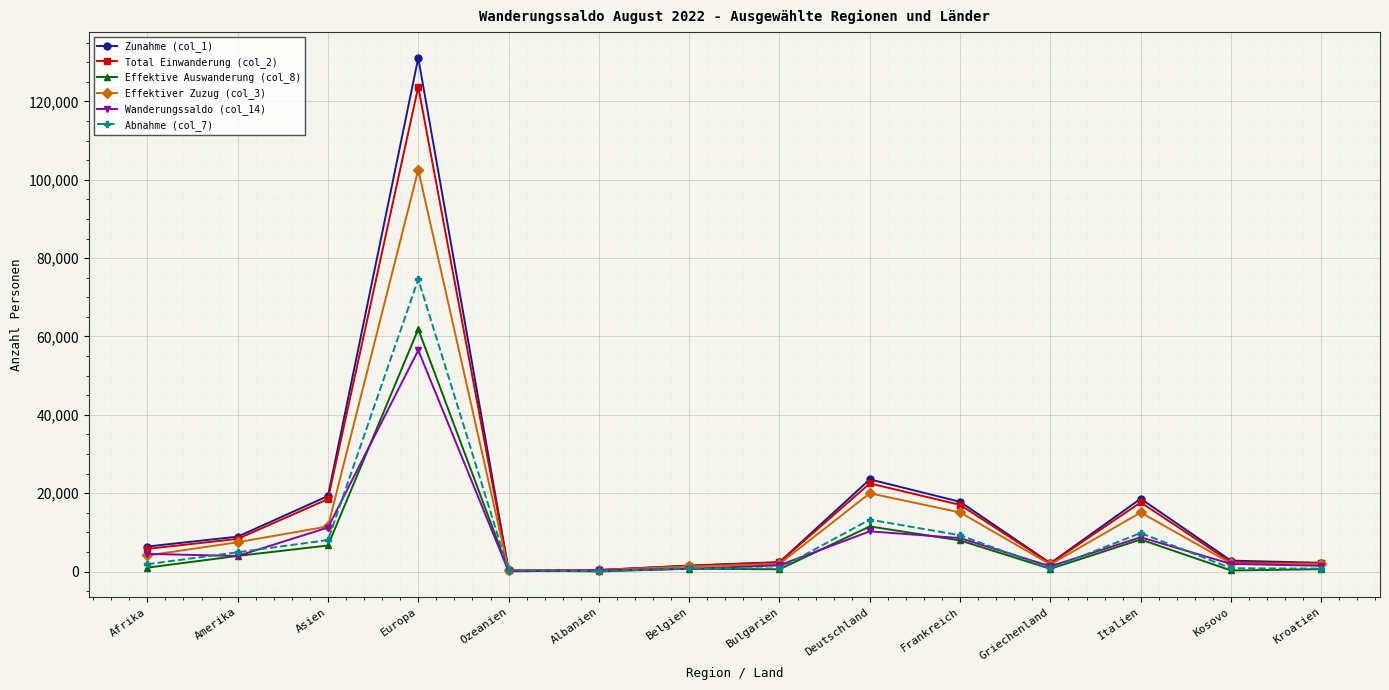

At how many categories does at least one series exceed 121407?

1